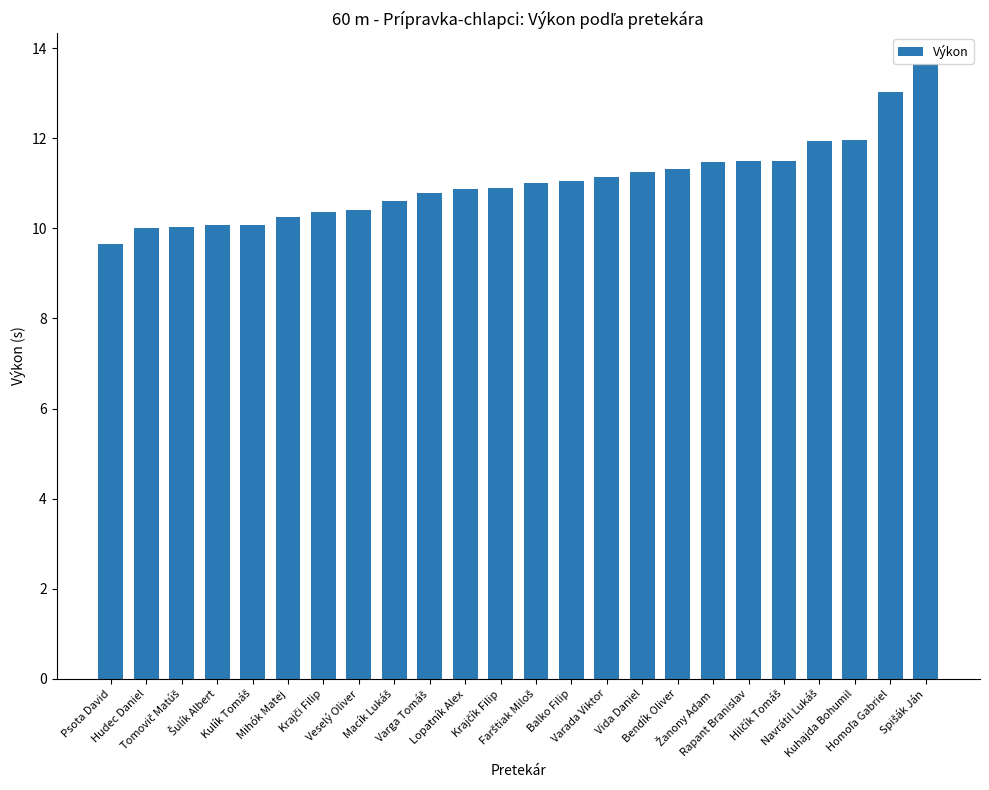

What is the smallest value displayed?

9.7